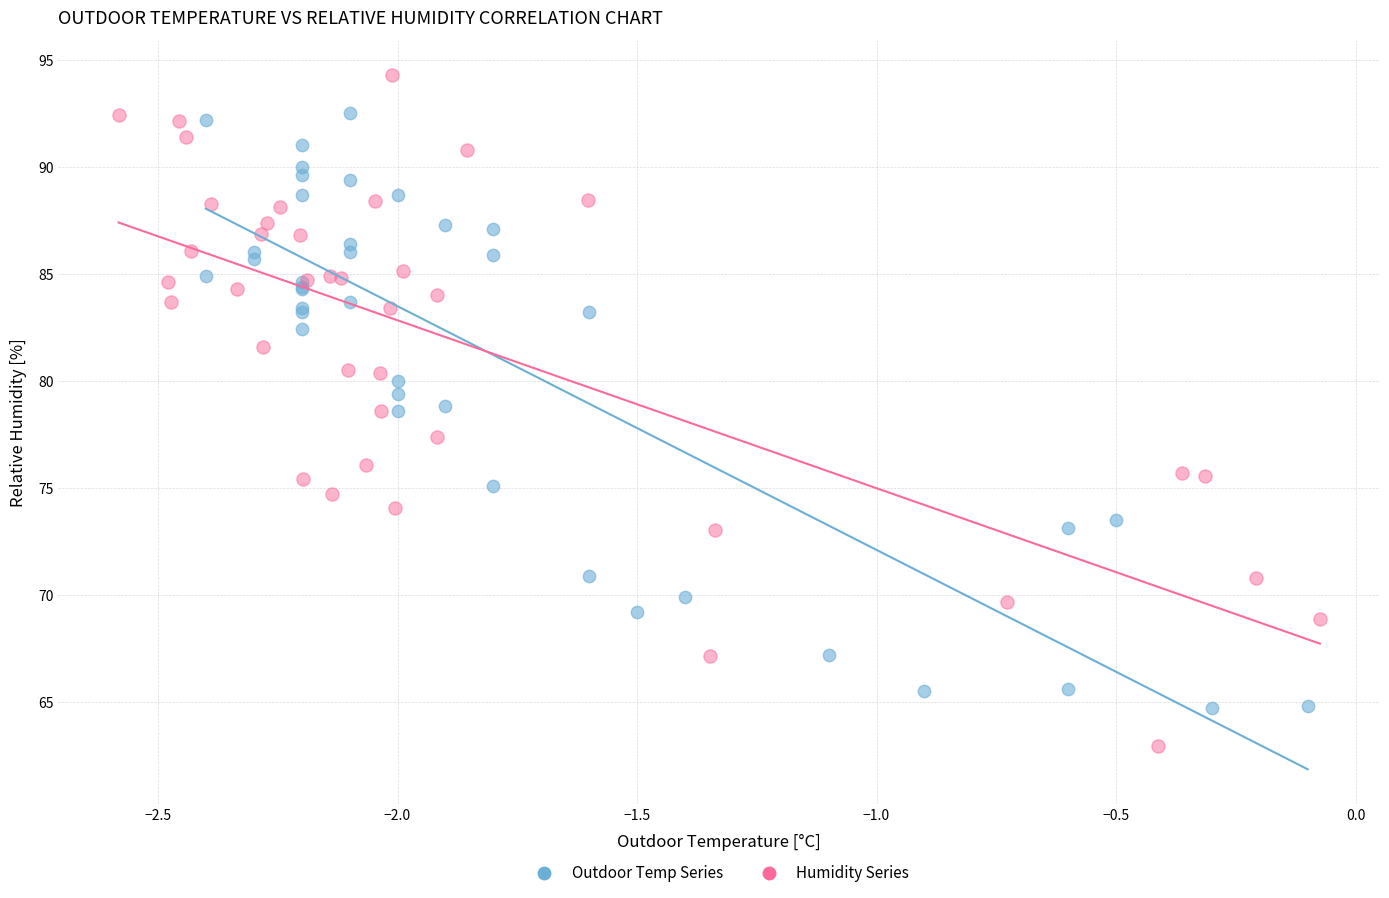

Which series has the largest Y range (max minus min)?

Humidity Series